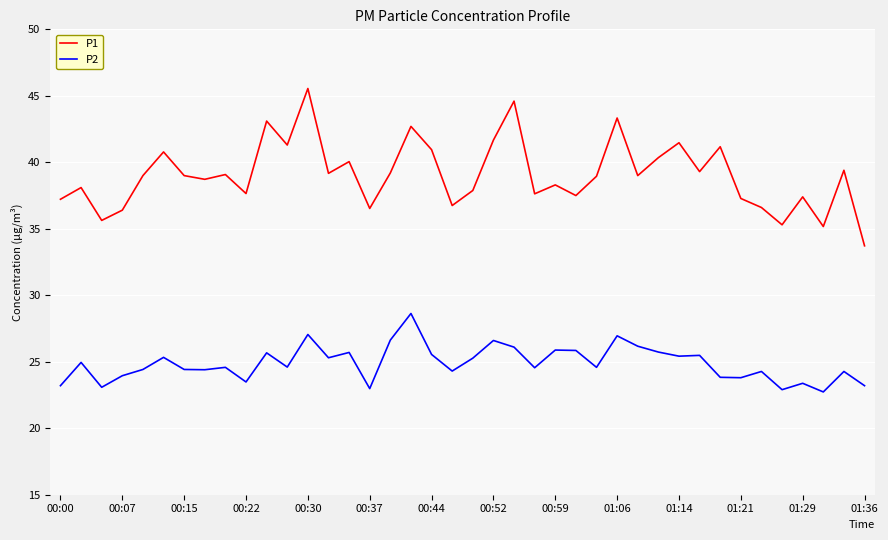

Does the chart have visible grid lines?

Yes